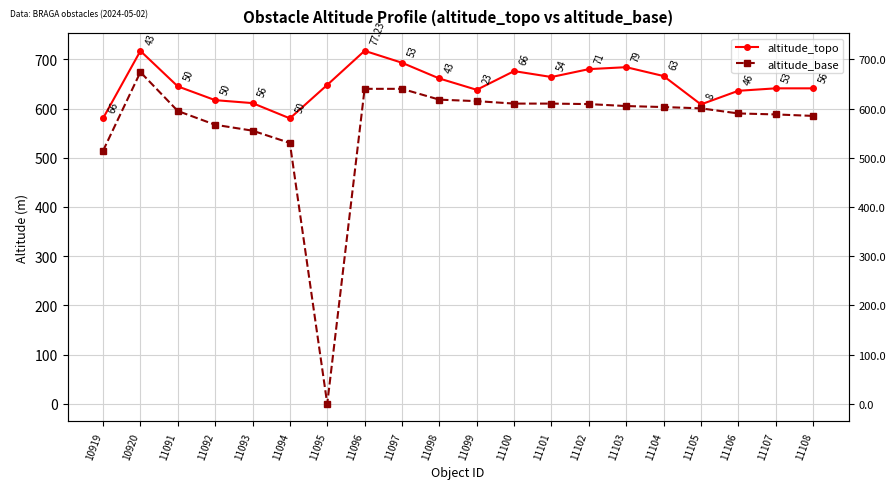

What is the average value of the altitude_topo series?

650.2